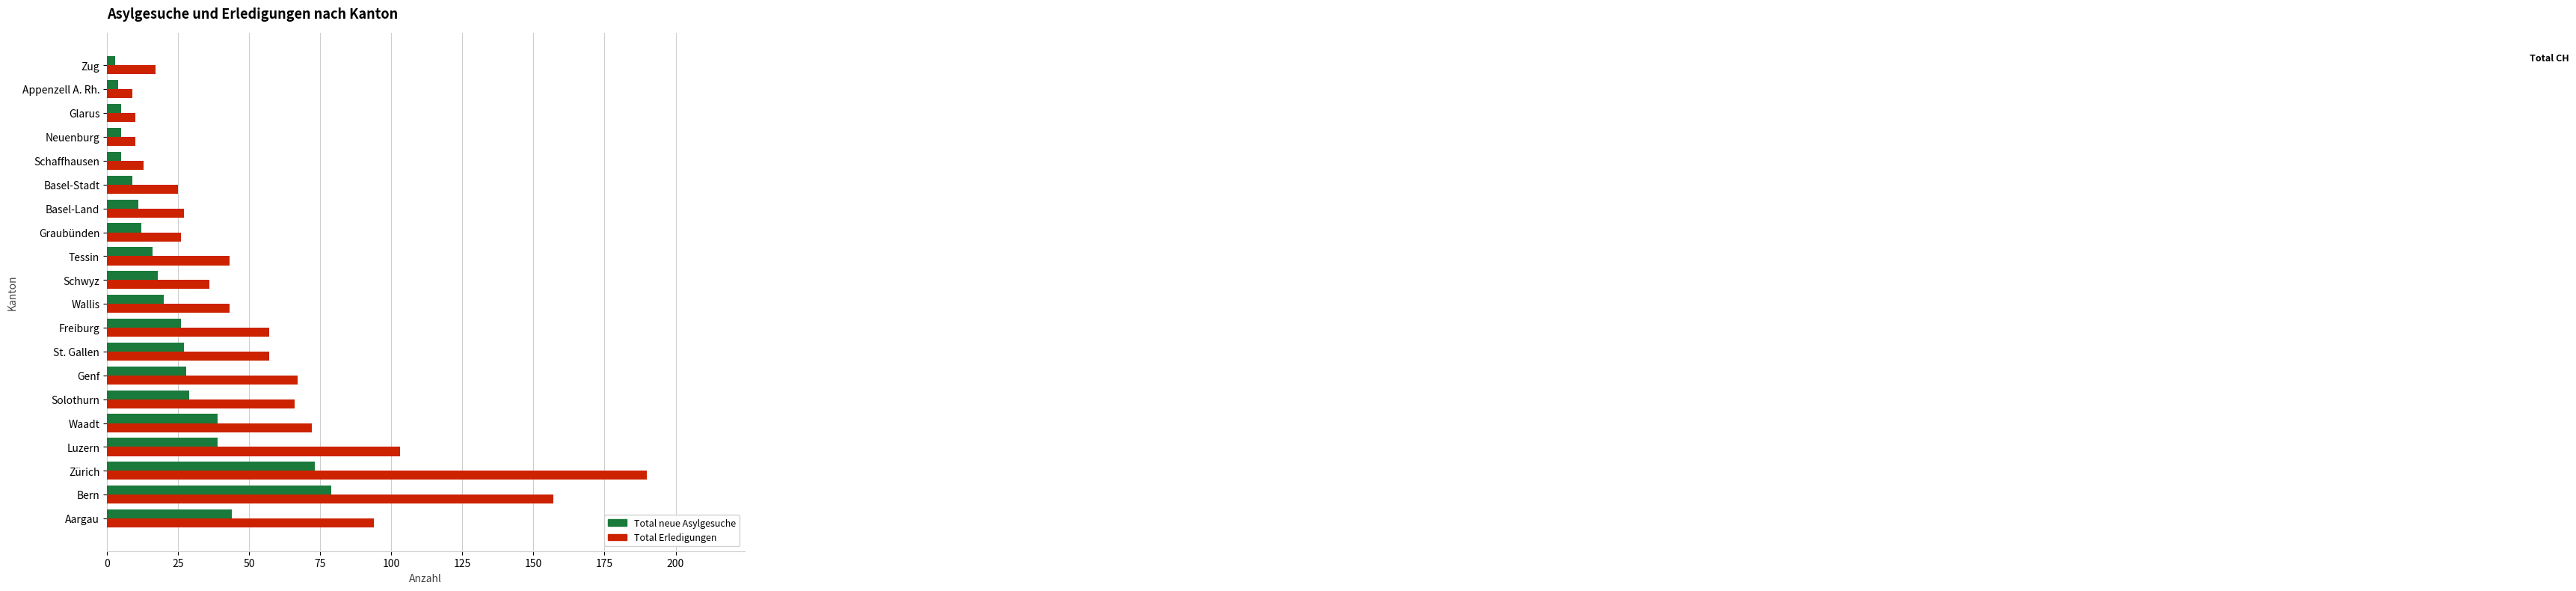

What are all the series names shown in the legend?

Total neue Asylgesuche, Total Erledigungen